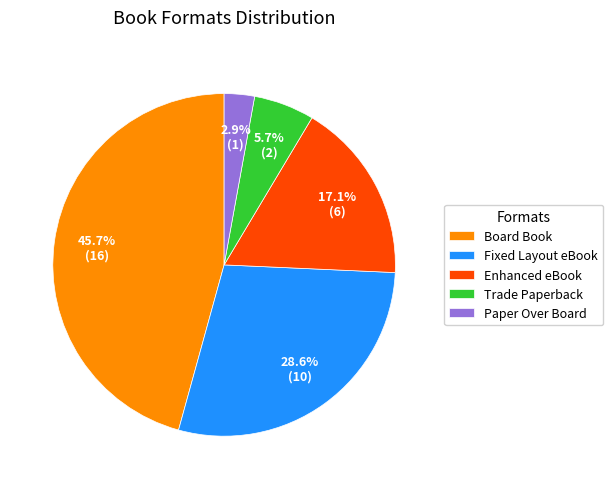

Is there a majority slice in this chart?

No